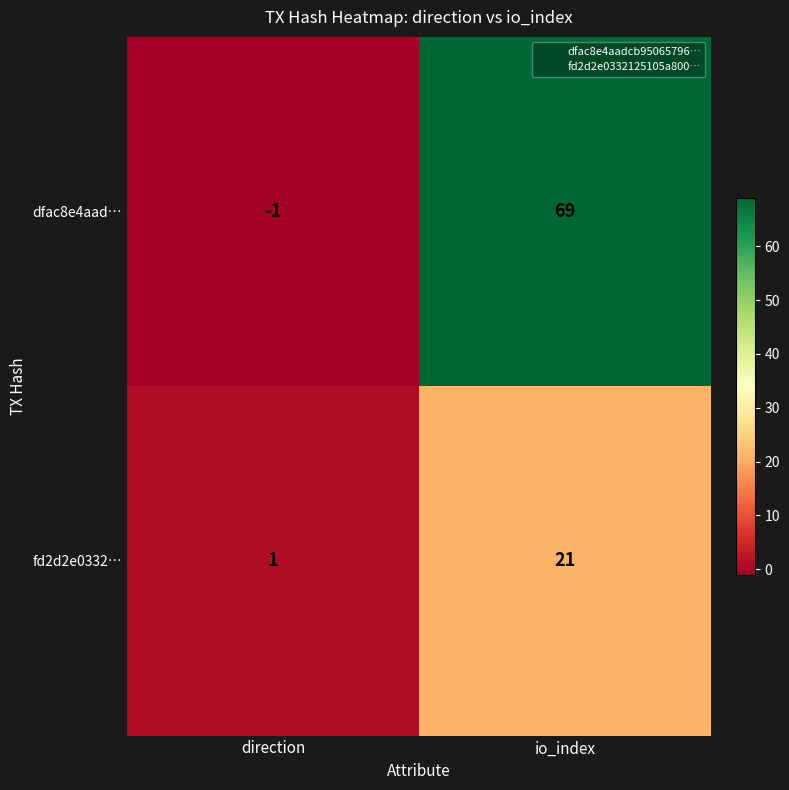

At how many categories does at least one series exceed 31?

1